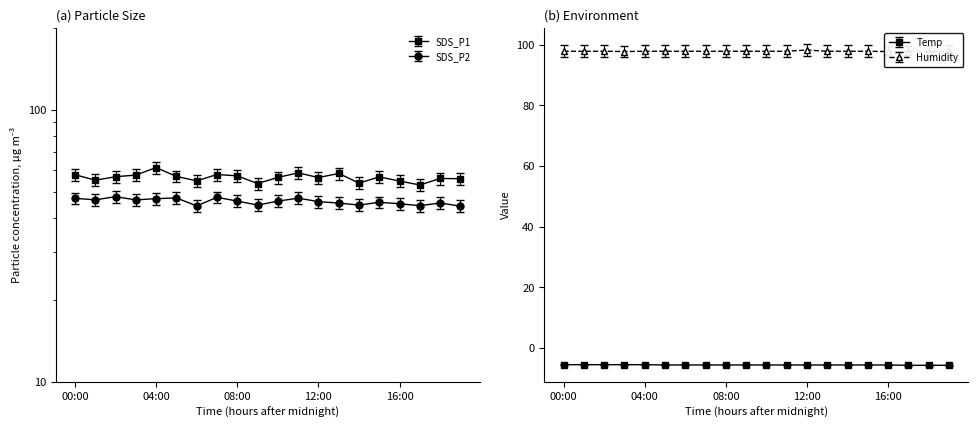

What is the minimum value shown in the chart?

-5.7